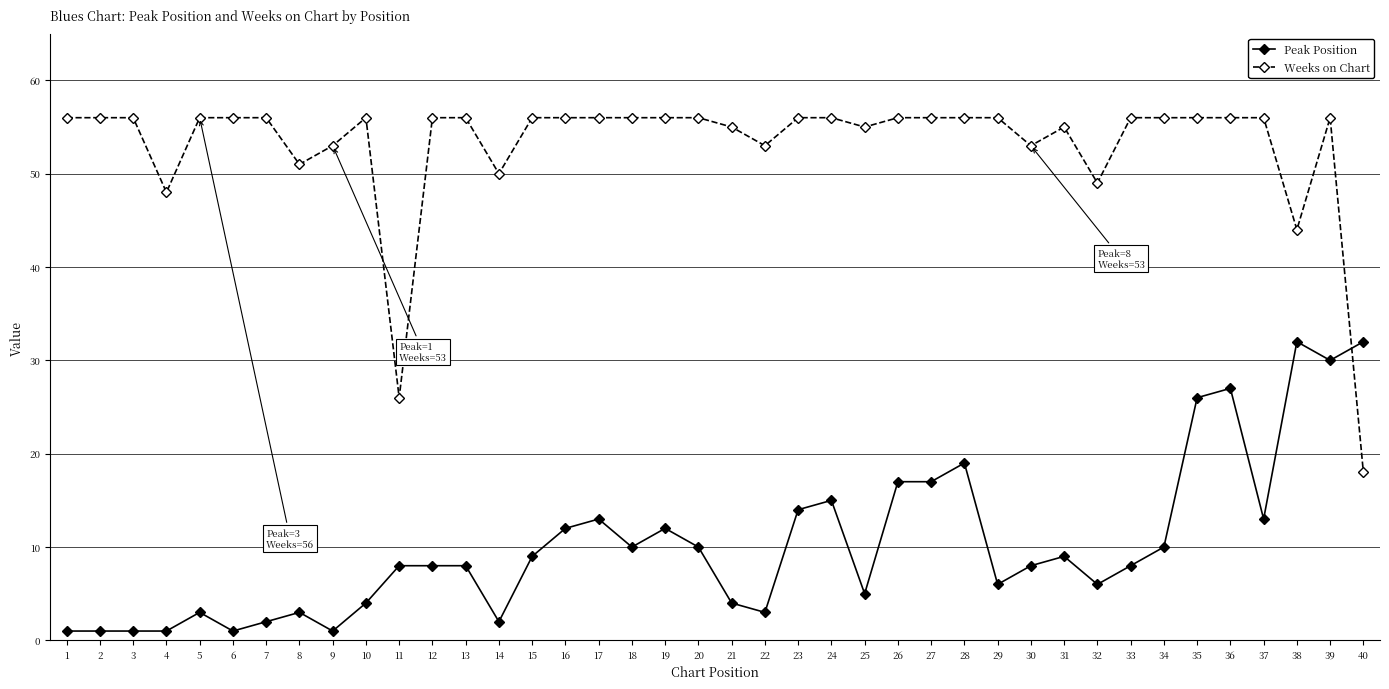

The value of Weeks on Chart at 7 is 56. True or false?

True